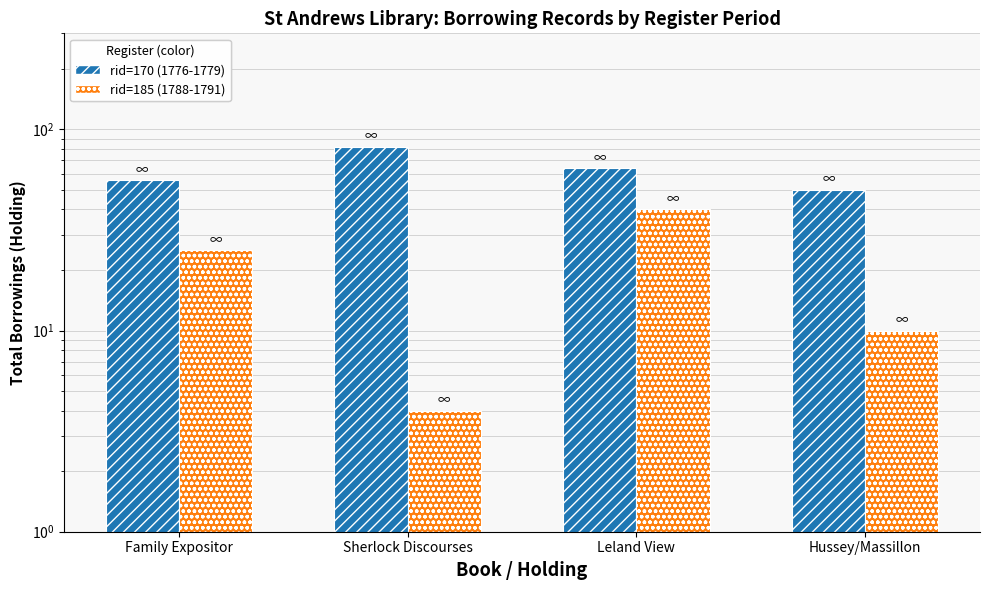

Reading left to right, list all the values displayed in this chart.

rid=170 (1776-1779): 56	82	64	50
rid=185 (1788-1791): 25	4	40	10